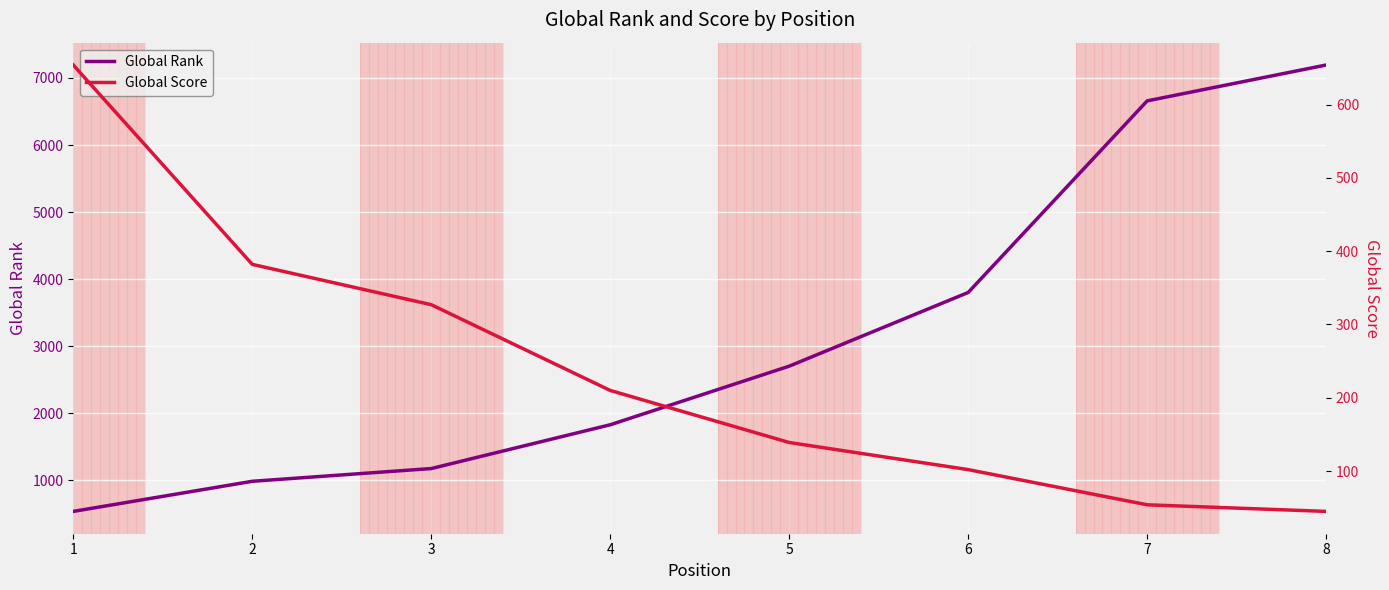

What is the total value across all series at 8?

7239